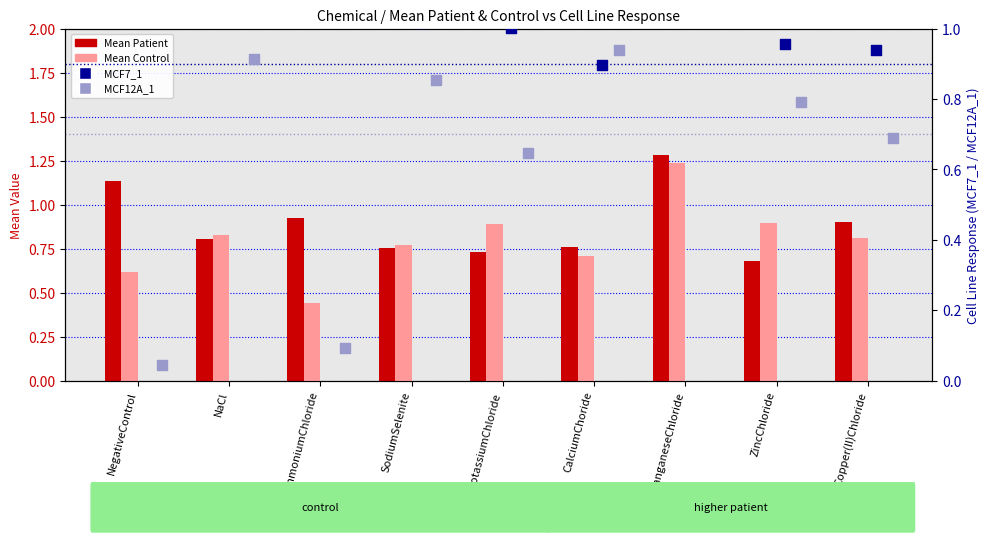

What is the total value across all series at ZincChloride?

3.3